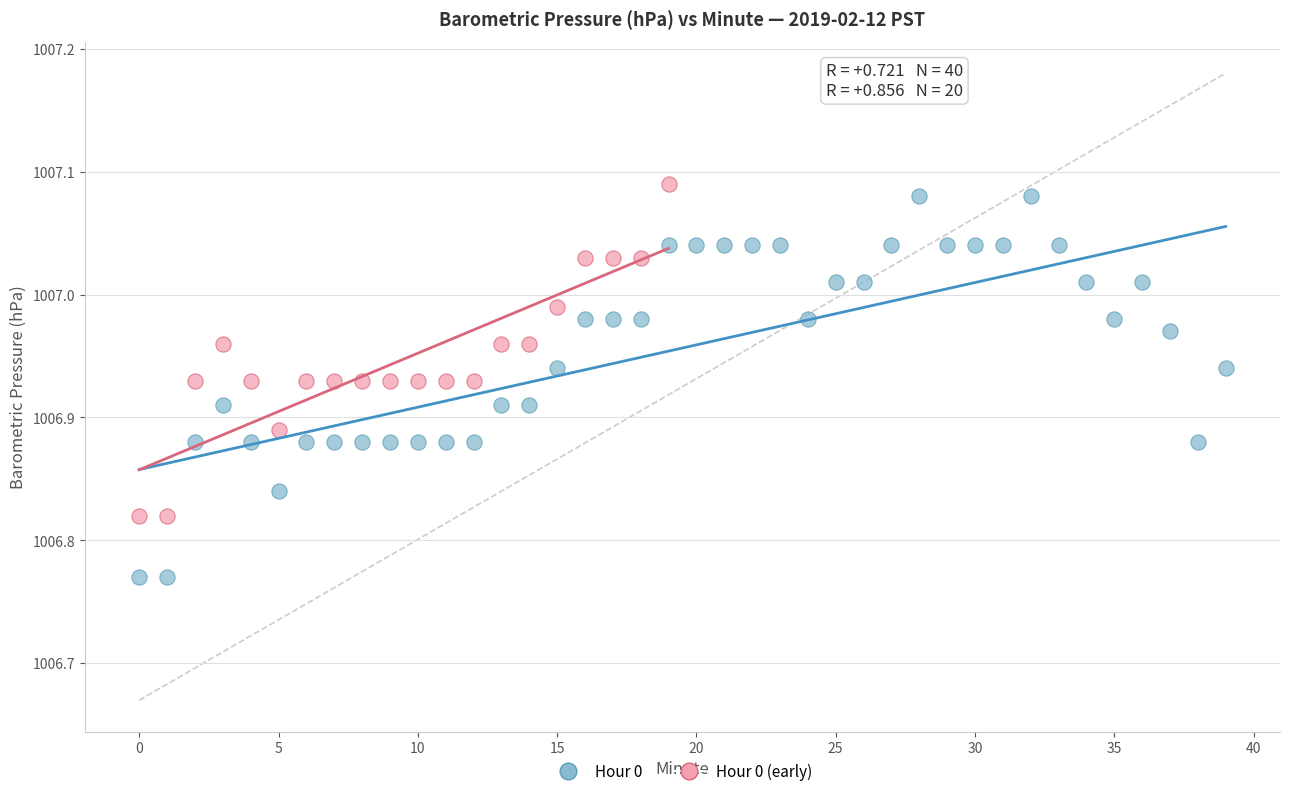

Which series has the largest Y range (max minus min)?

Hour 0